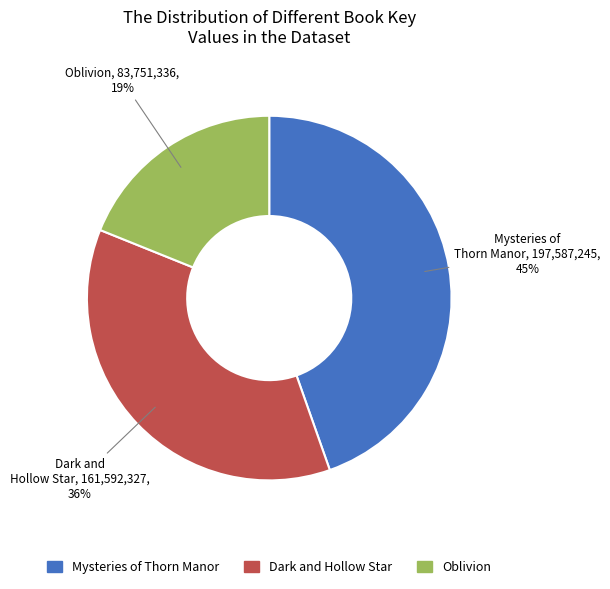

Combined, do Oblivion and Mysteries of Thorn Manor account for over 50%?

Yes